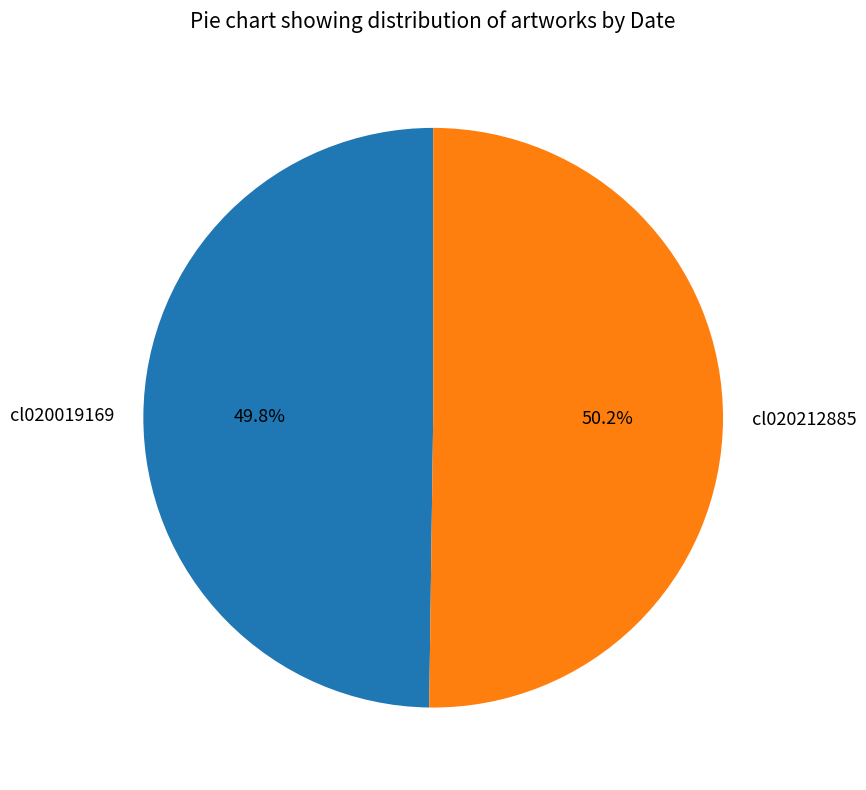

How many segments does this pie chart have?

2